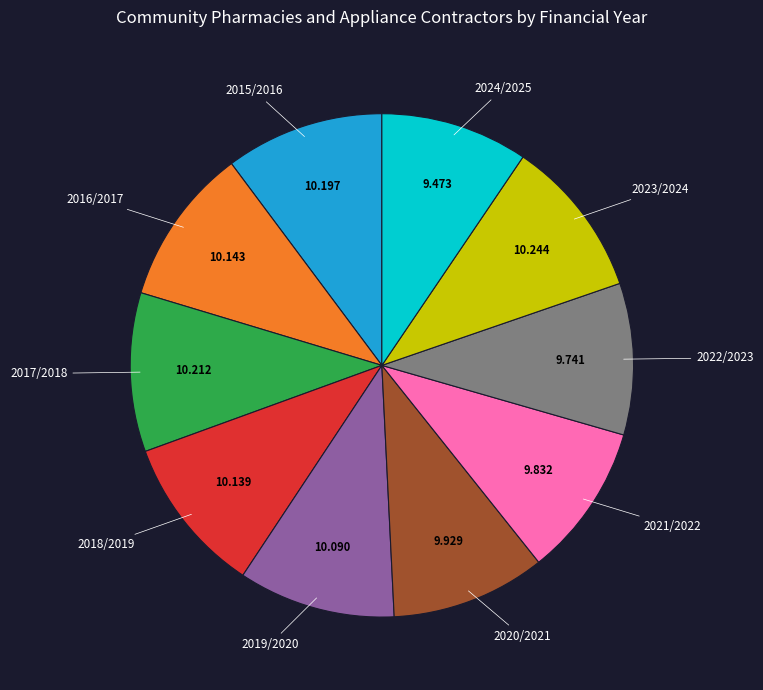

Is it true that 2023/2024 is 16% of the pie?

False